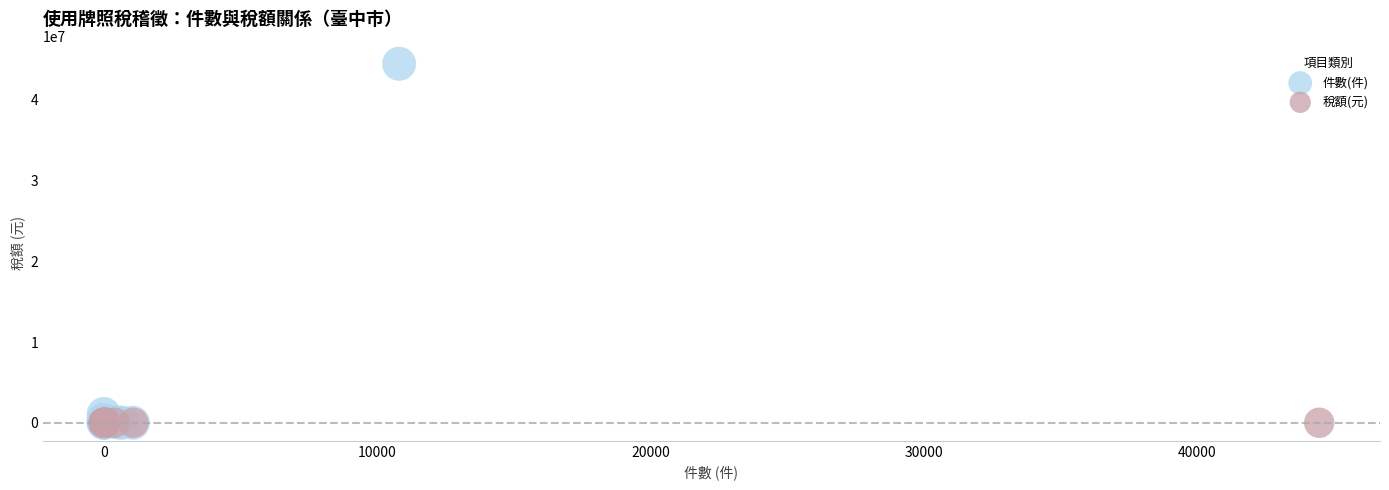

Which series has the widest spread of Y values?

件數(件)